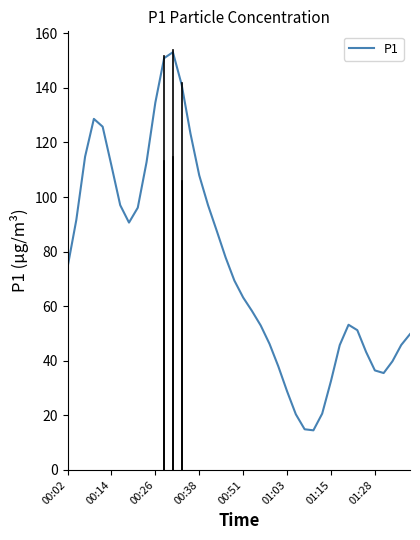

What is the difference between the maximum and minimum values?

138.5